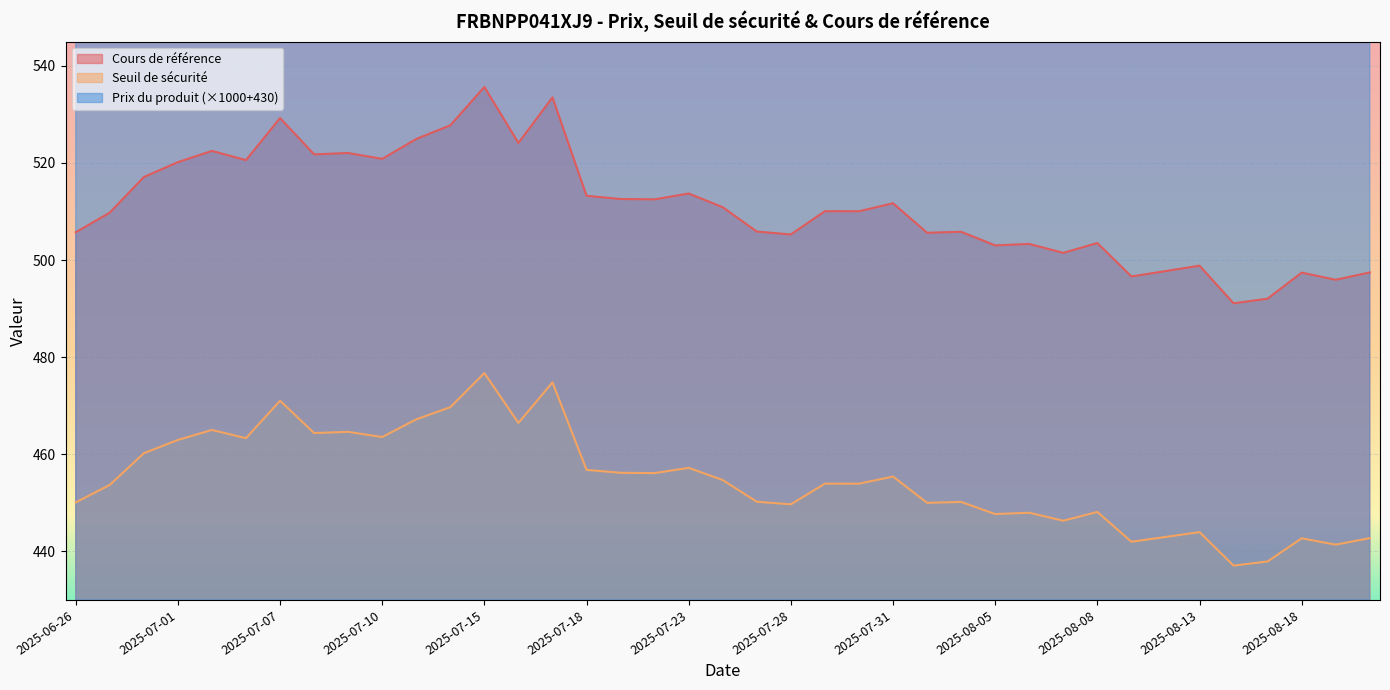

True or false: Prix du produit and Cours de référence intersect in this chart.

False